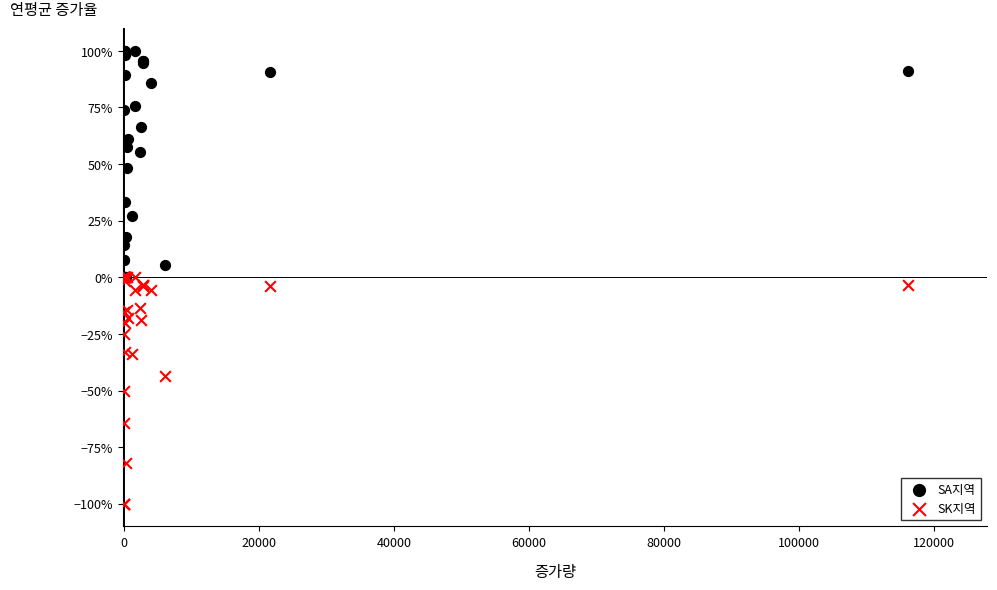

What are all the series names shown in the legend?

SA지역, SK지역